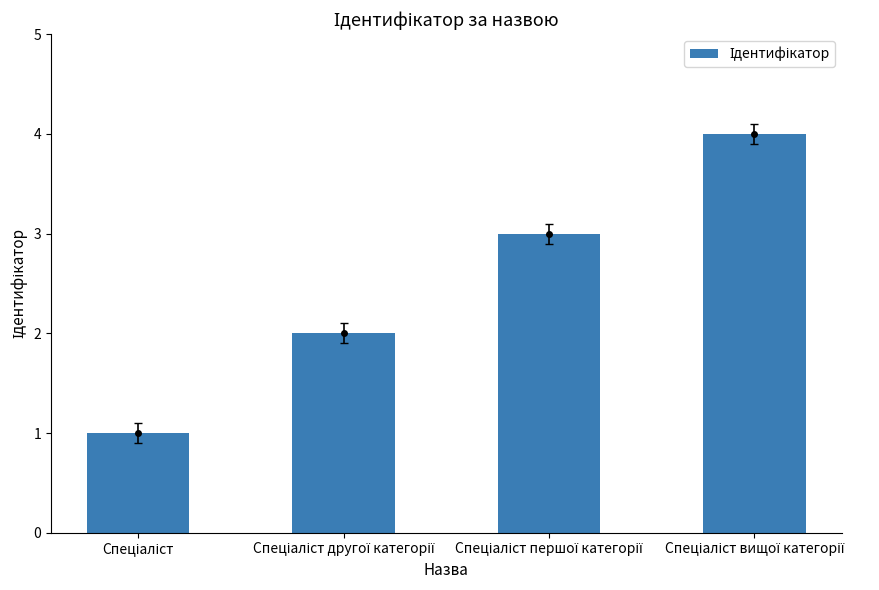

Where is the data nearest to the value 2?

Спеціаліст другої категорії